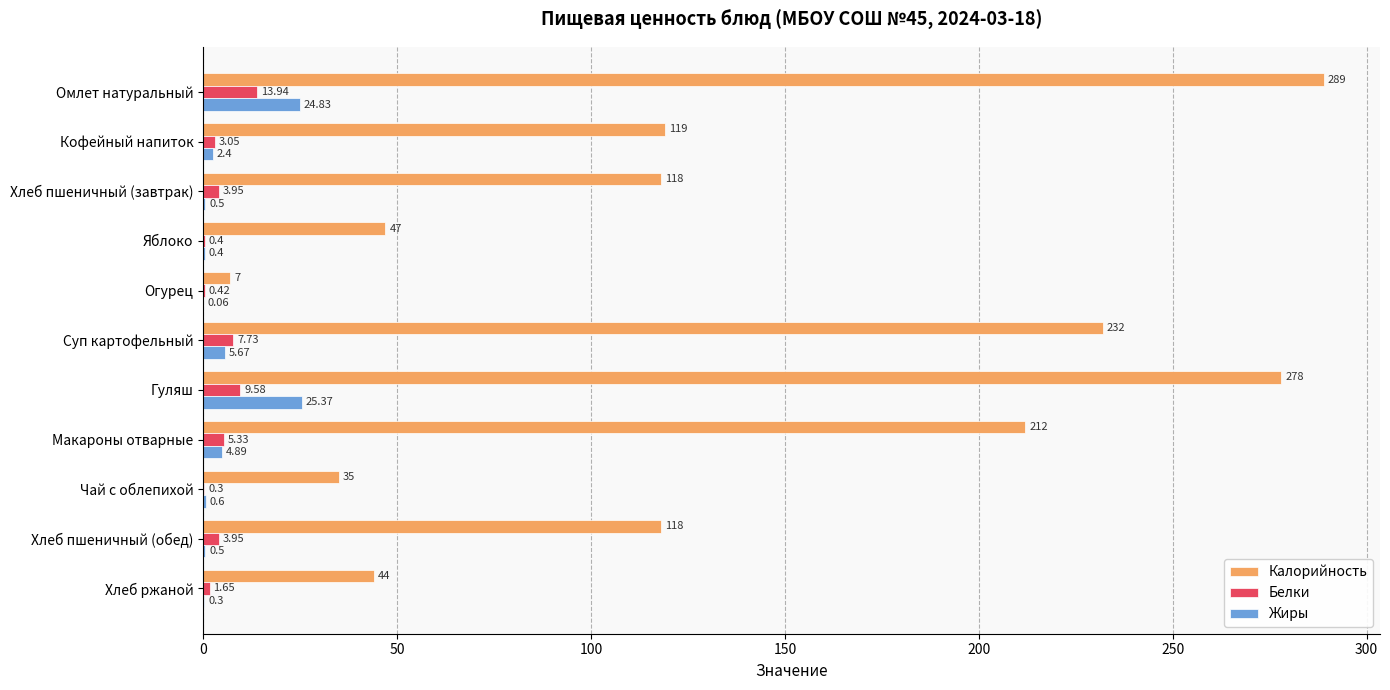

At which label is Жиры closest to 12?

Суп картофельный